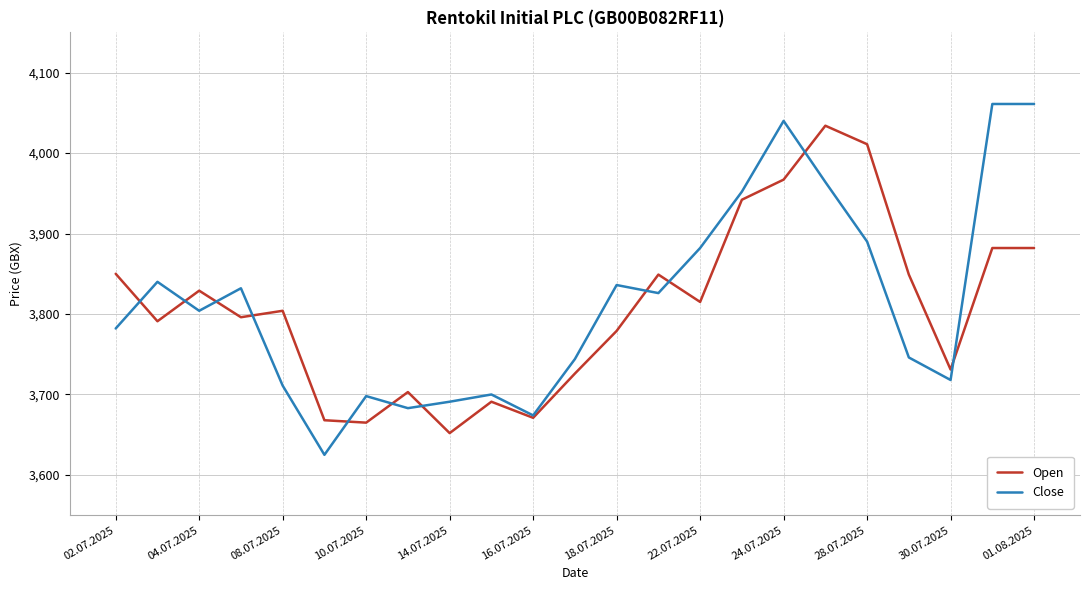

Rank the series by their maximum value, from lowest to highest.

Open, Close